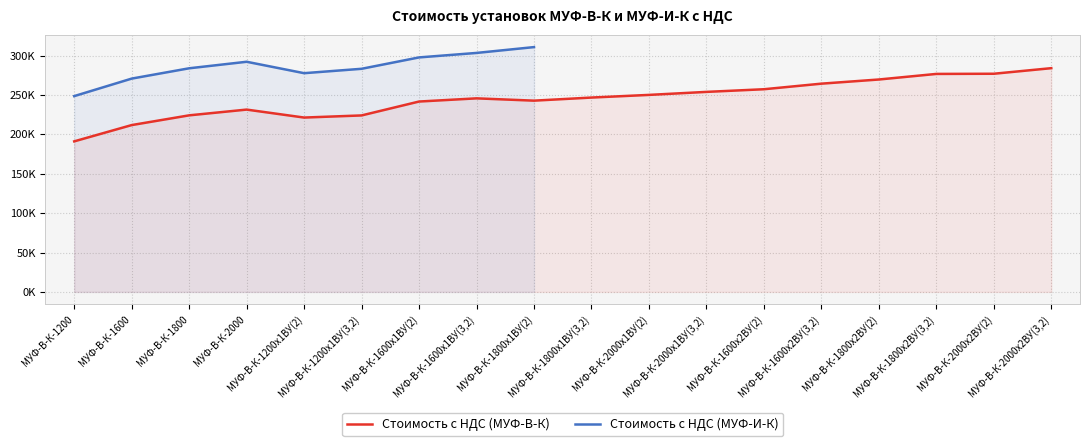

What is the sum of the values at МУФ-В-К-1200х1ВУ(3,2) and МУФ-В-К-2000х2ВУ(2)?

500968.7